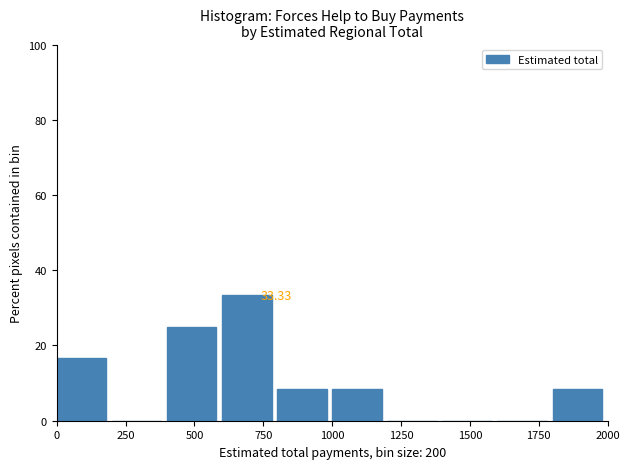

Over which range of the x-axis is the bar tallest?

600 to 800